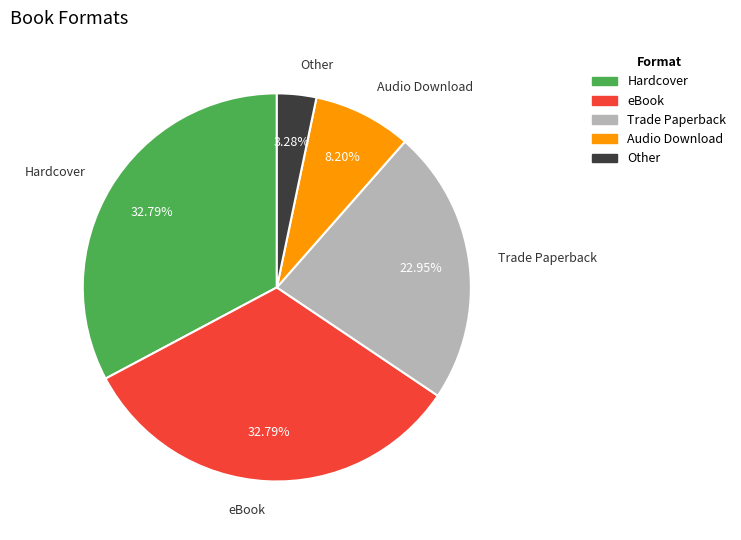

To the nearest percent, what percentage of the pie is Audio Download?

8%